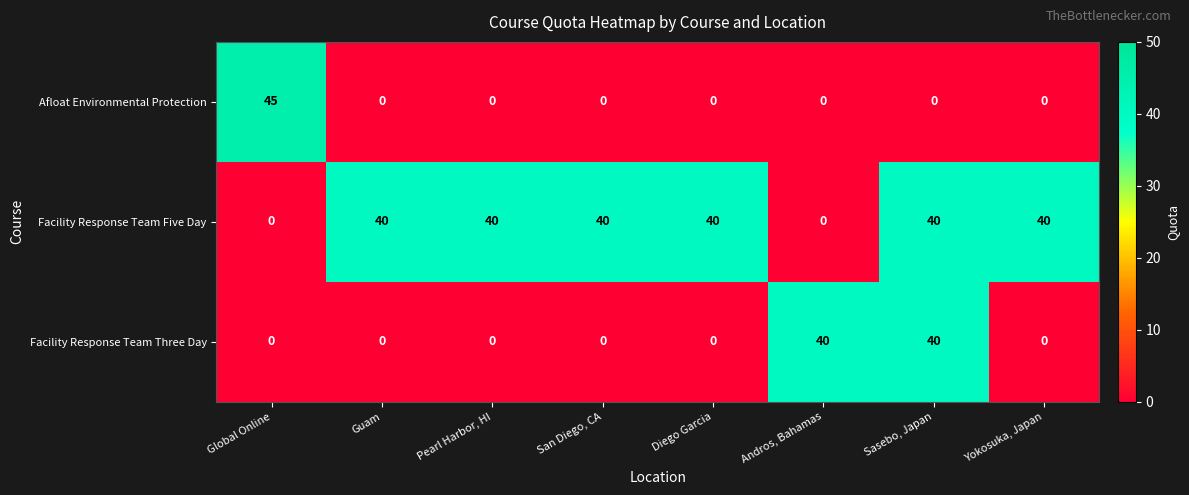

Is it true that Facility Response Team Three Day equals 0 at Diego Garcia?

True